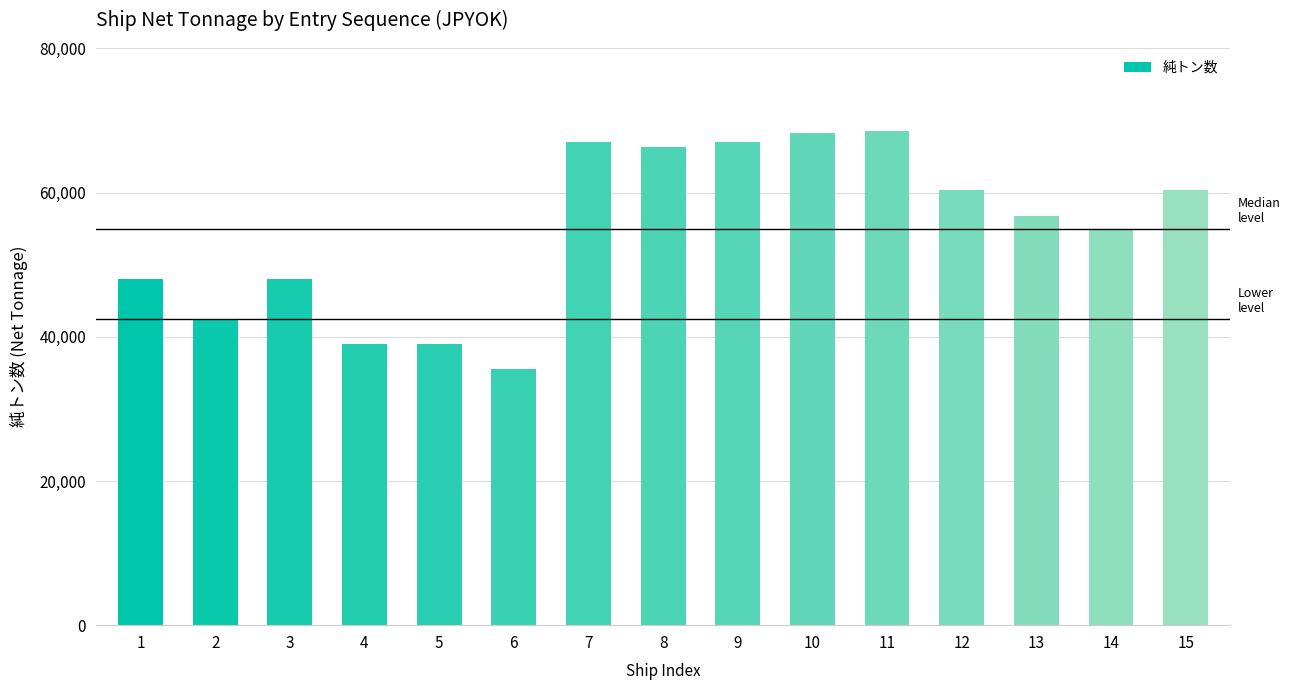

What is the greatest value displayed?

68520